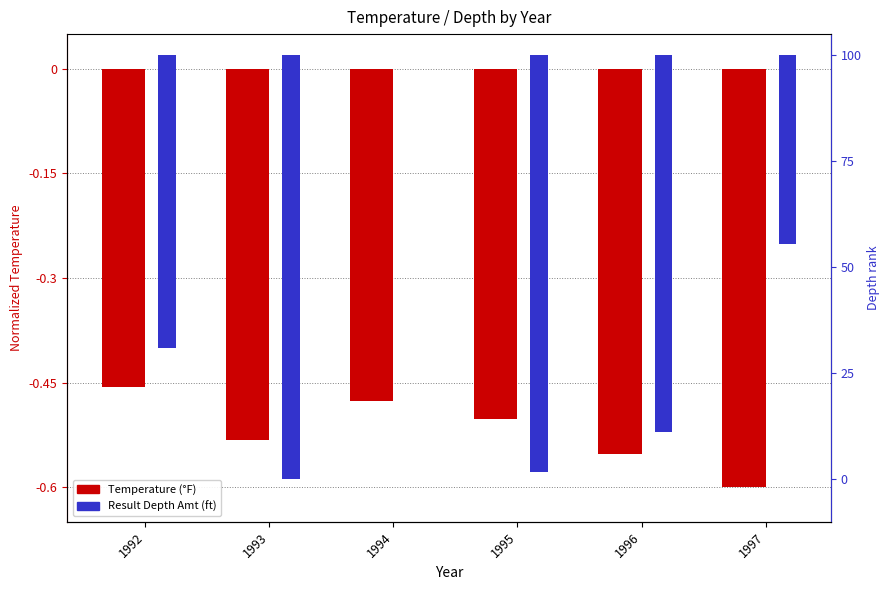

Rank the series at 1996 from lowest to highest value.

Result Depth Amt, Temperature